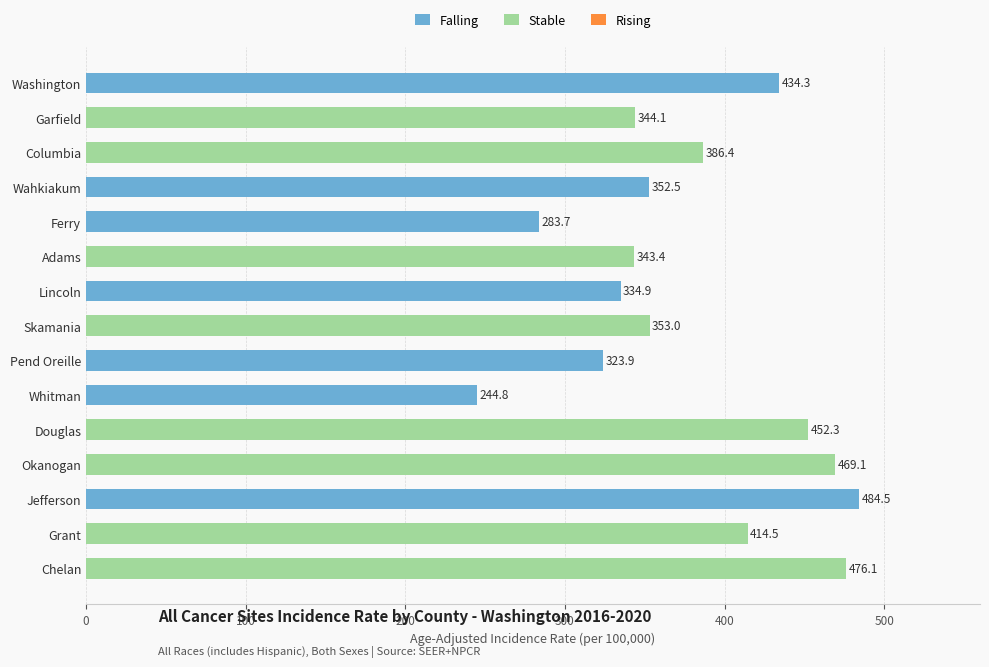

What is the value of the 9th bar from the top?

323.9